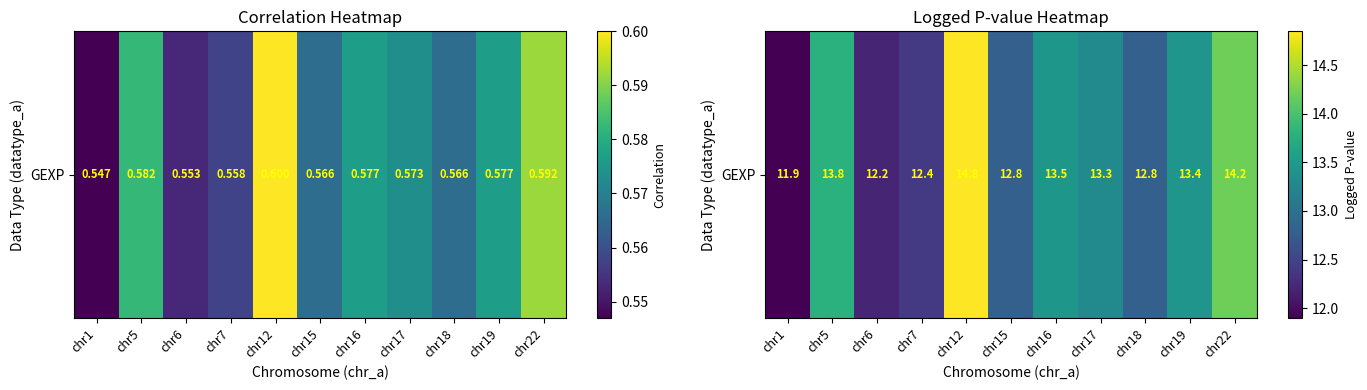

What is the average value?

13.2